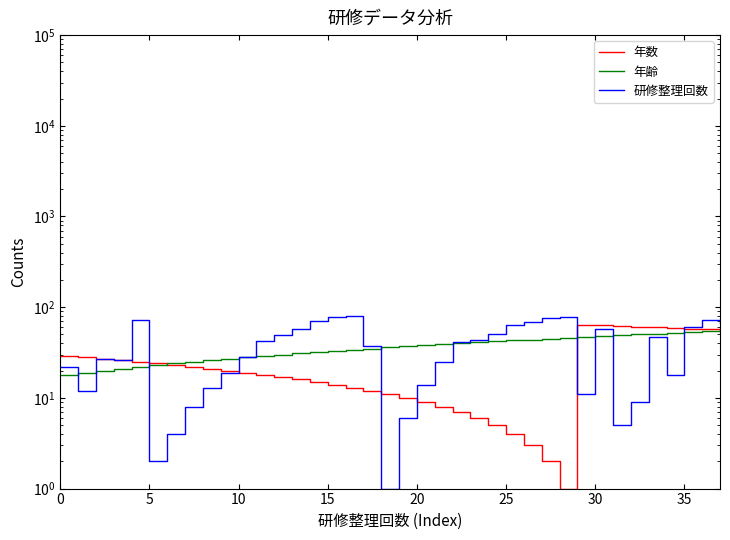

At which label does 研修整理回数 reach its minimum?

18